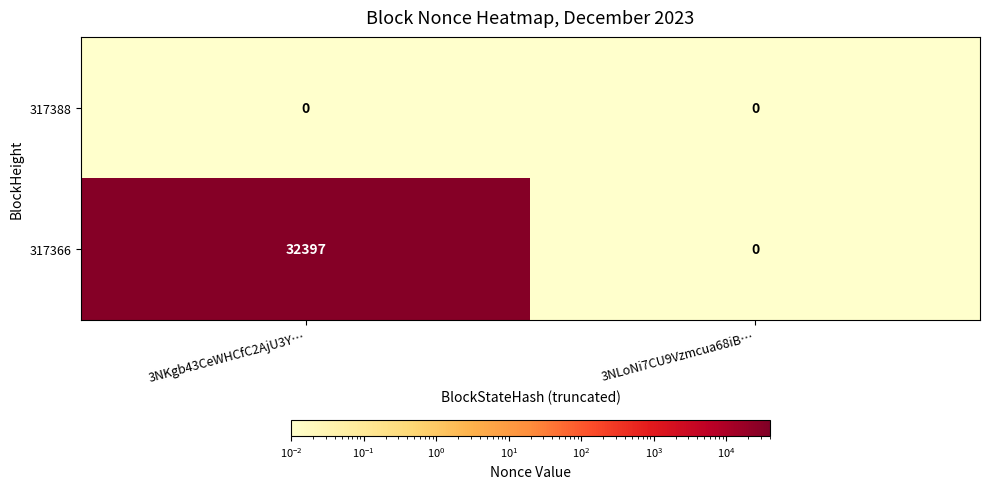

What is the total value across all series at 3NKgb43CeWHCfC2AjU3Y…?

32397